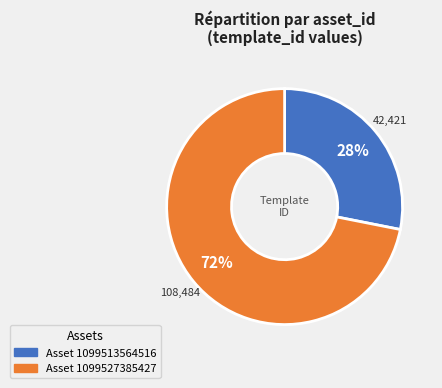

To the nearest percent, what is the average slice percentage?

50%